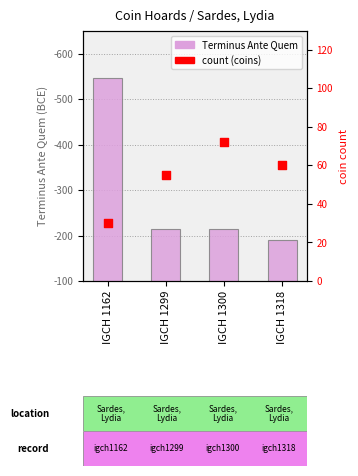

At how many categories does at least one series exceed 173?

4